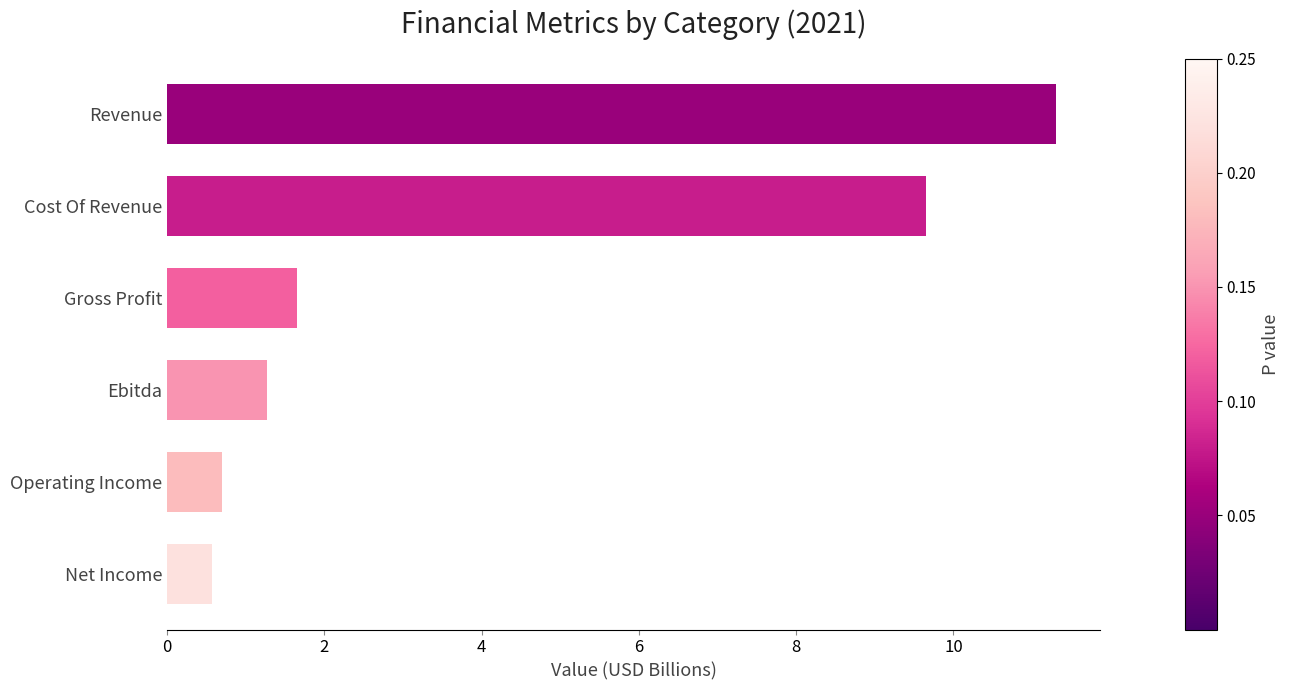

What is the smallest value displayed?

0.6